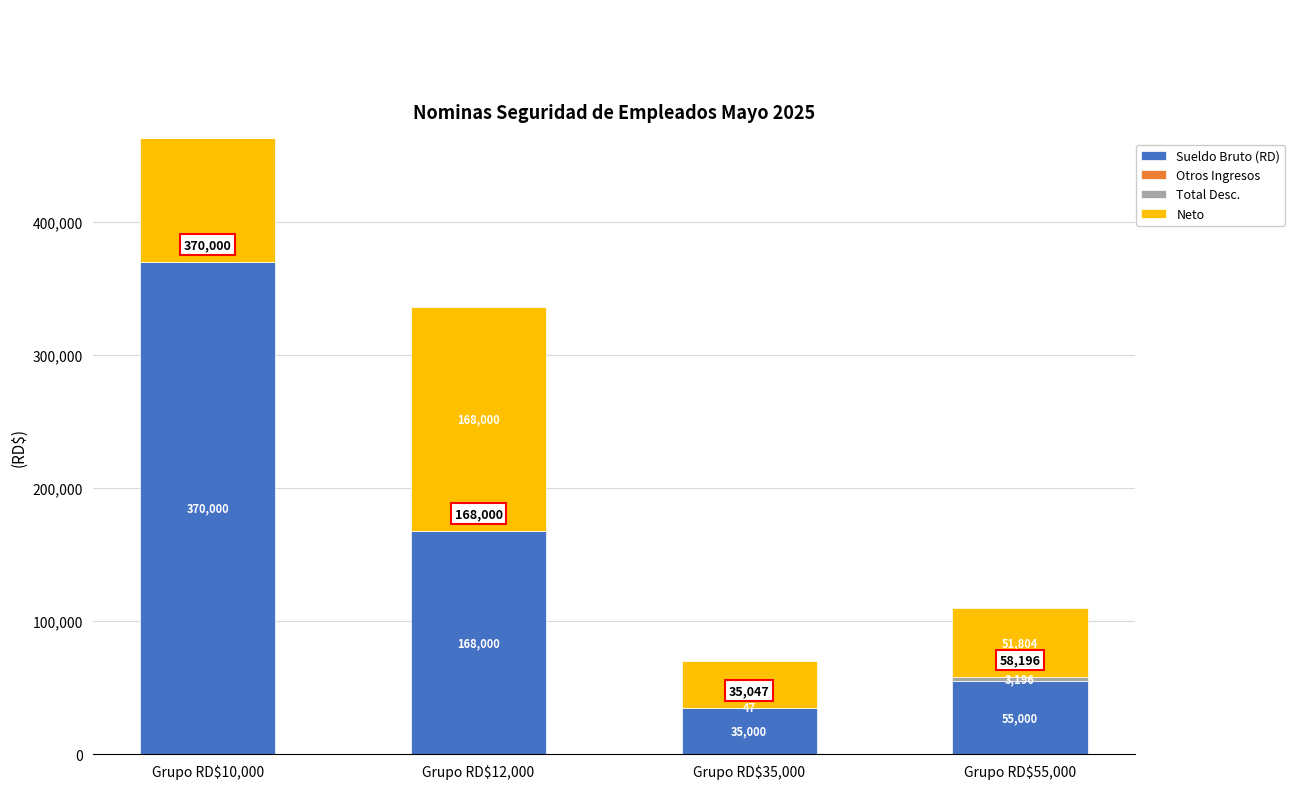

At Grupo RD$10,000, list the series in order from largest to smallest.

Sueldo Bruto (RD), Neto, Otros Ingresos, Total Desc.